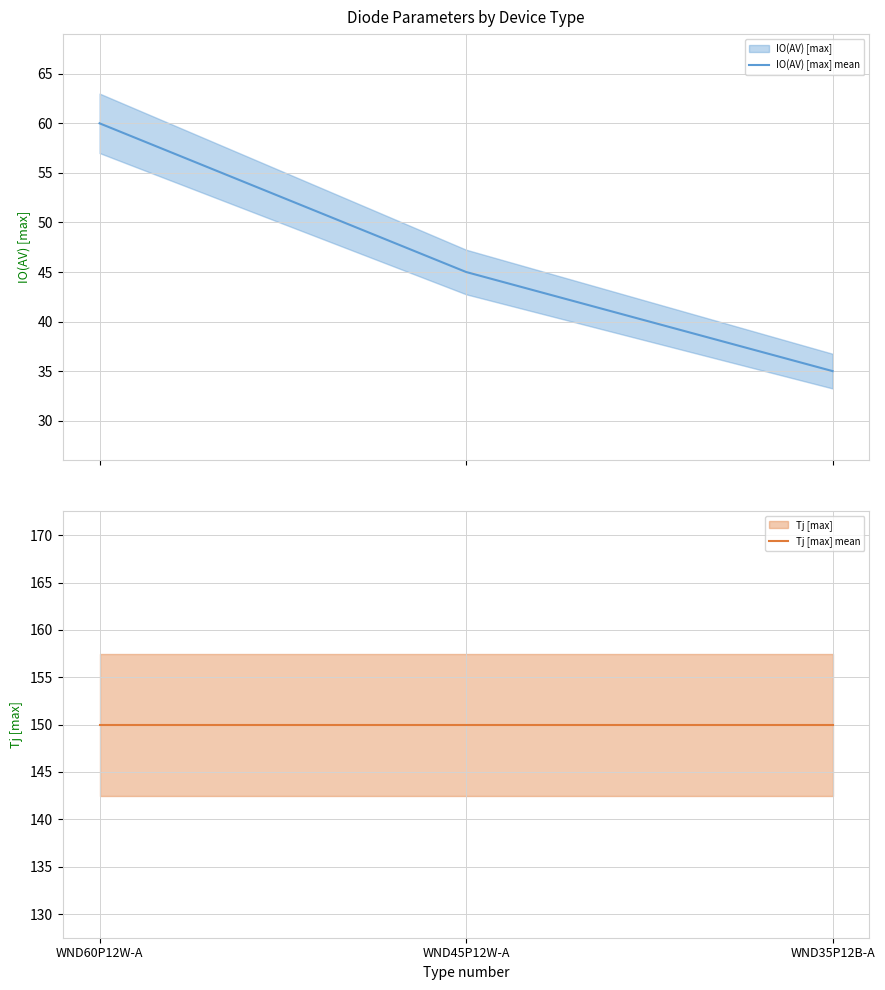

What are all the series names shown in the legend?

IO(AV) [max] mean, Tj [max] mean